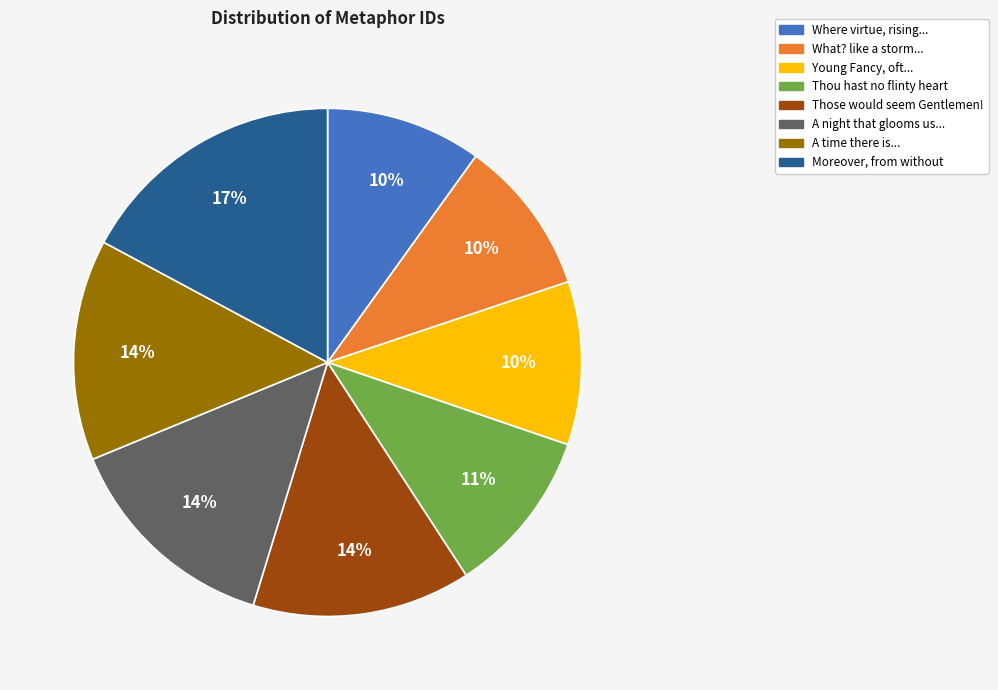

How many slices are in this pie chart?

8